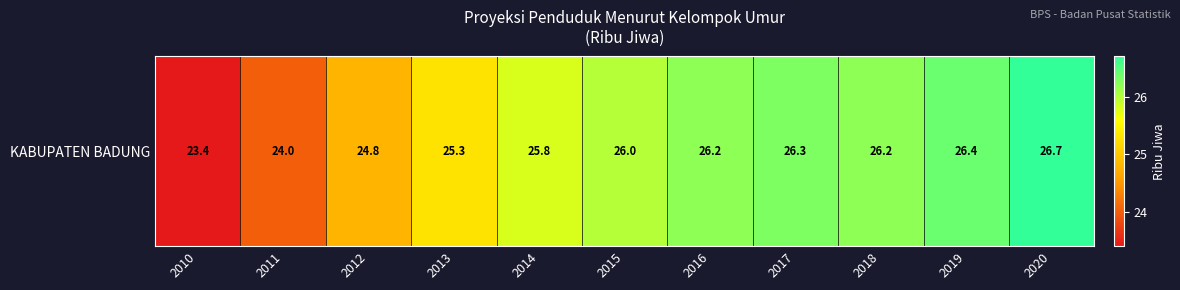

Reading left to right, transcribe all the data shown in this chart.

2010=23.4	2011=24.0	2012=24.8	2013=25.3	2014=25.8	2015=26.0	2016=26.2	2017=26.3	2018=26.2	2019=26.4	2020=26.7